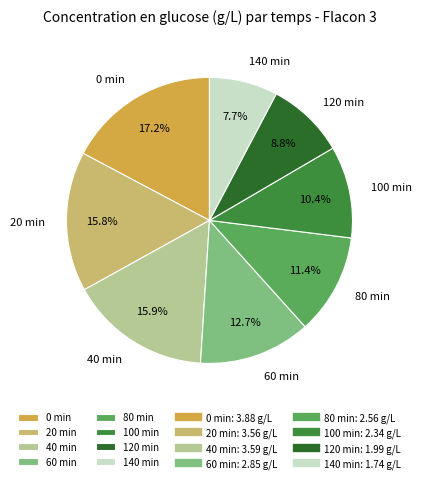

What percentage is the 120 min slice, to the nearest percent?

9%